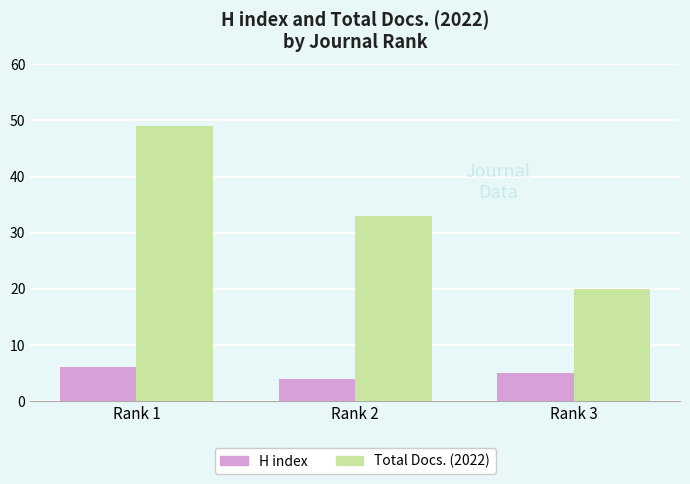

How many categories are shown in the chart?

3